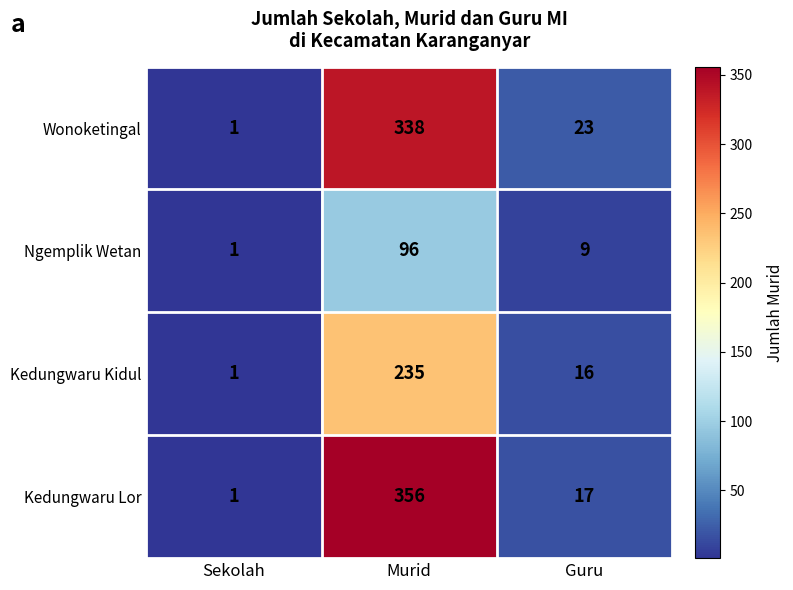

Which category has the lowest value across all series?

Sekolah